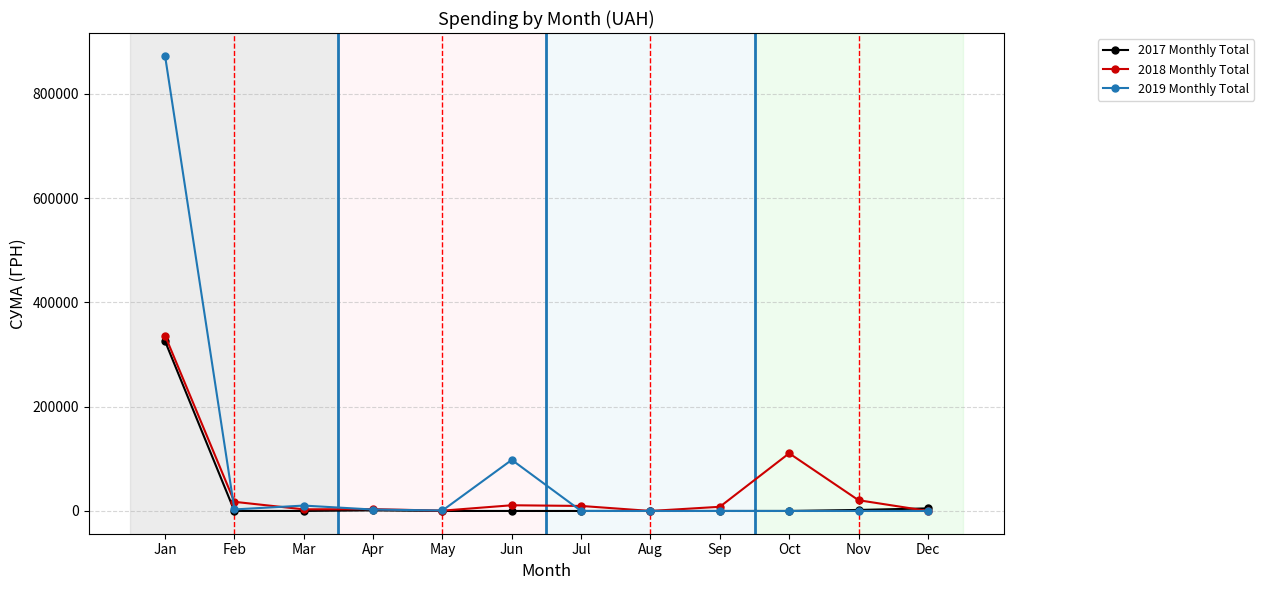

Read the 2018 Monthly Total value at Feb.

17524